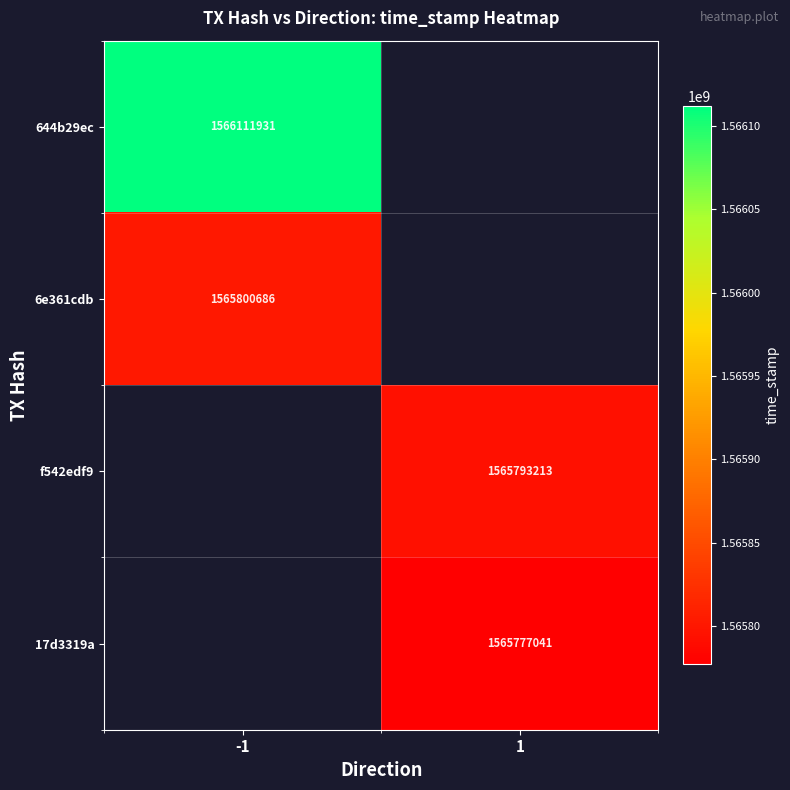

Which label corresponds to the largest value in the chart?

-1